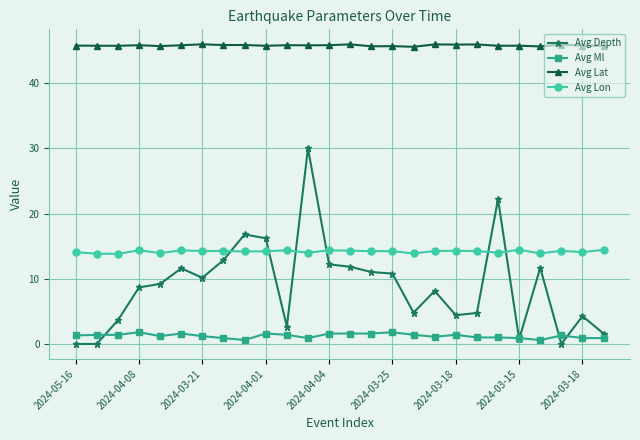

Which series has the largest range (max minus min)?

Avg Depth